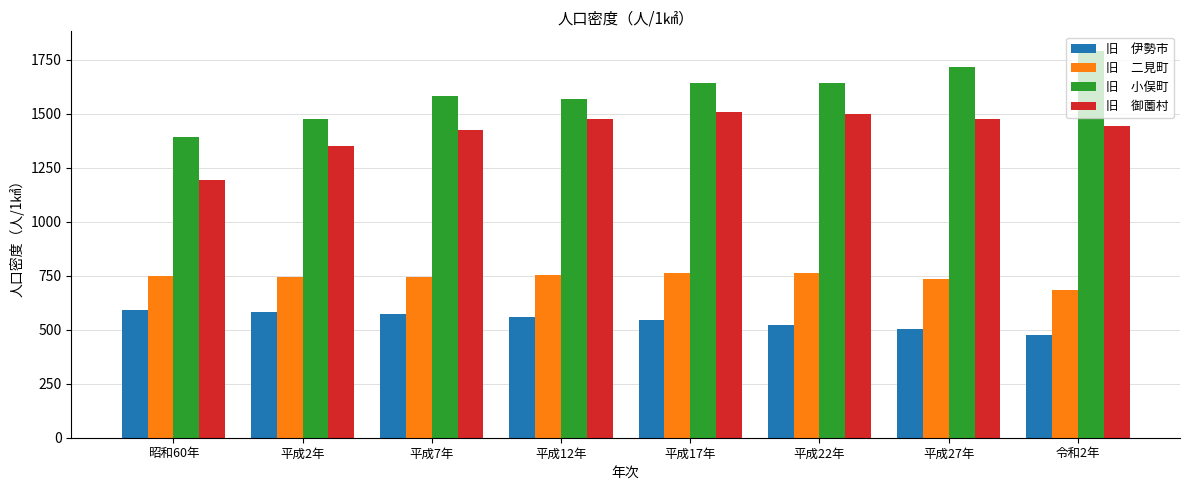

What is the difference between the highest and lowest values at 平成22年?

1120.2